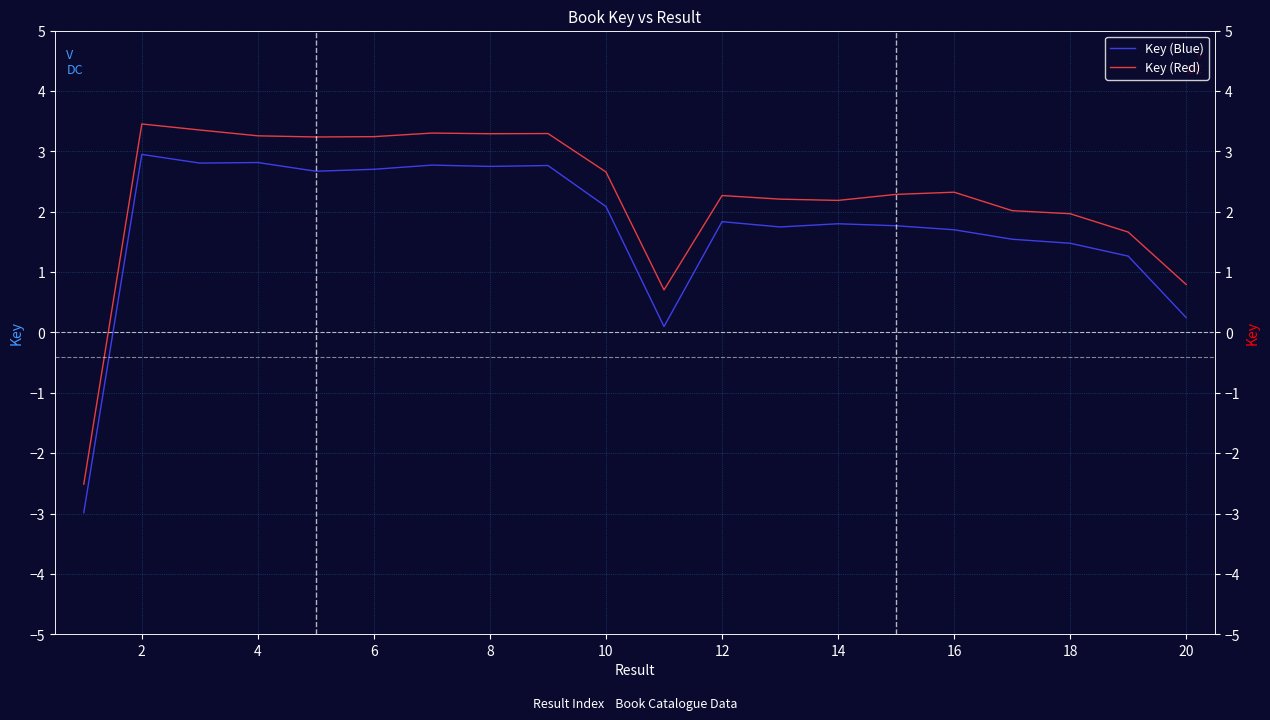

What are all the series names shown in the legend?

Key (Blue), Key (Red)